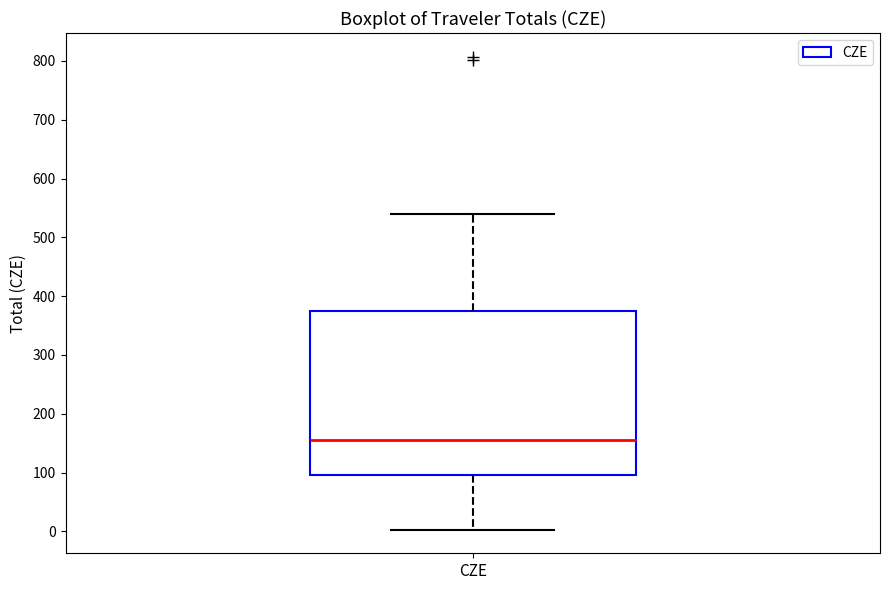

Transcribe this box plot: give where the median line is, the range the box spans, and where the two whiskers end, as read against the y-axis. The values are not printed on the chart, so give them approximately, as read against the axis.

median 160, box 100 to 380, whiskers 0 to 540